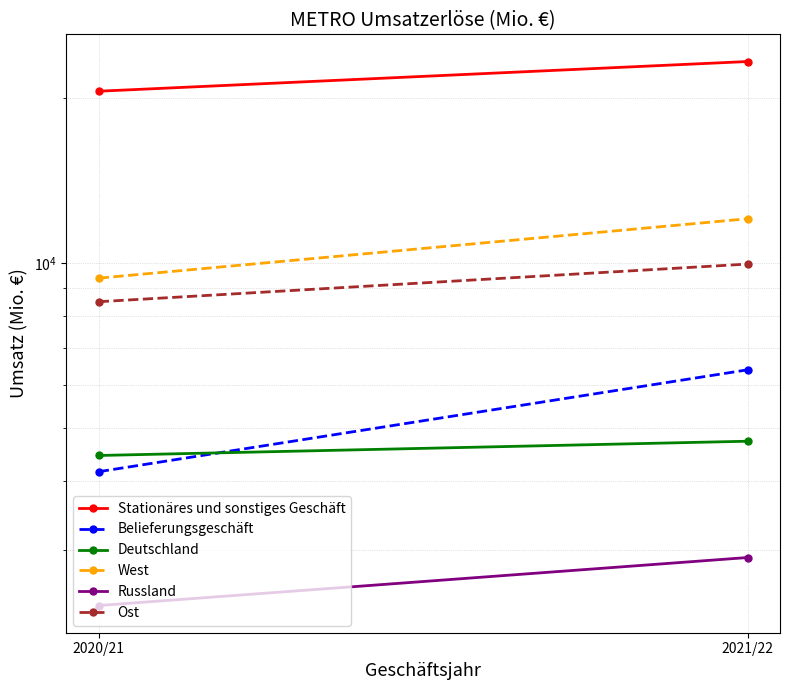

Between 2020/21 and 2021/22, which is larger?

2021/22